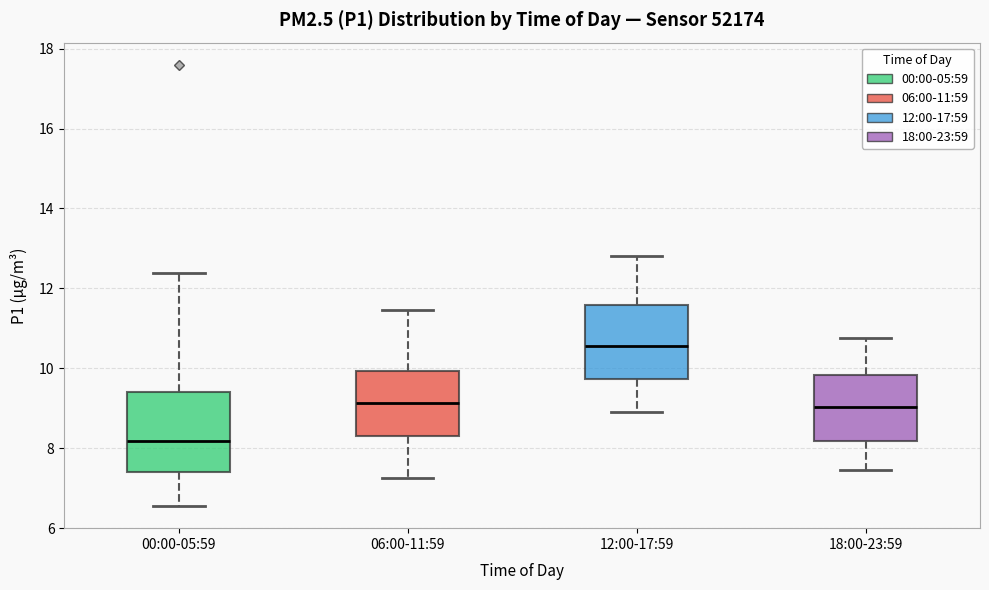

Reading left to right, read every box against the y-axis: the position of its median line, the range the box covers, and the ends of its whiskers. The values are not printed on the chart, so give them approximately, as read against the axis.

00:00-05:59: median 8.2, box 7.4 to 9.4, whiskers 6.6 to 12.4
06:00-11:59: median 9.2, box 8.4 to 10.0, whiskers 7.2 to 11.4
12:00-17:59: median 10.6, box 9.8 to 11.6, whiskers 9.0 to 12.8
18:00-23:59: median 9.0, box 8.2 to 9.8, whiskers 7.4 to 10.8